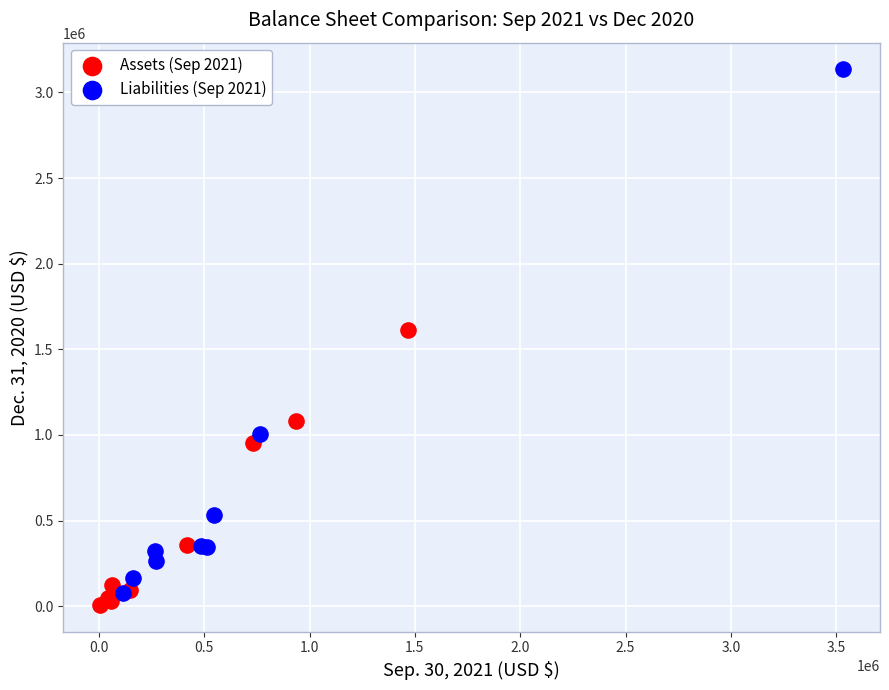

Which series reaches the minimum Y coordinate?

Assets (Sep 2021)